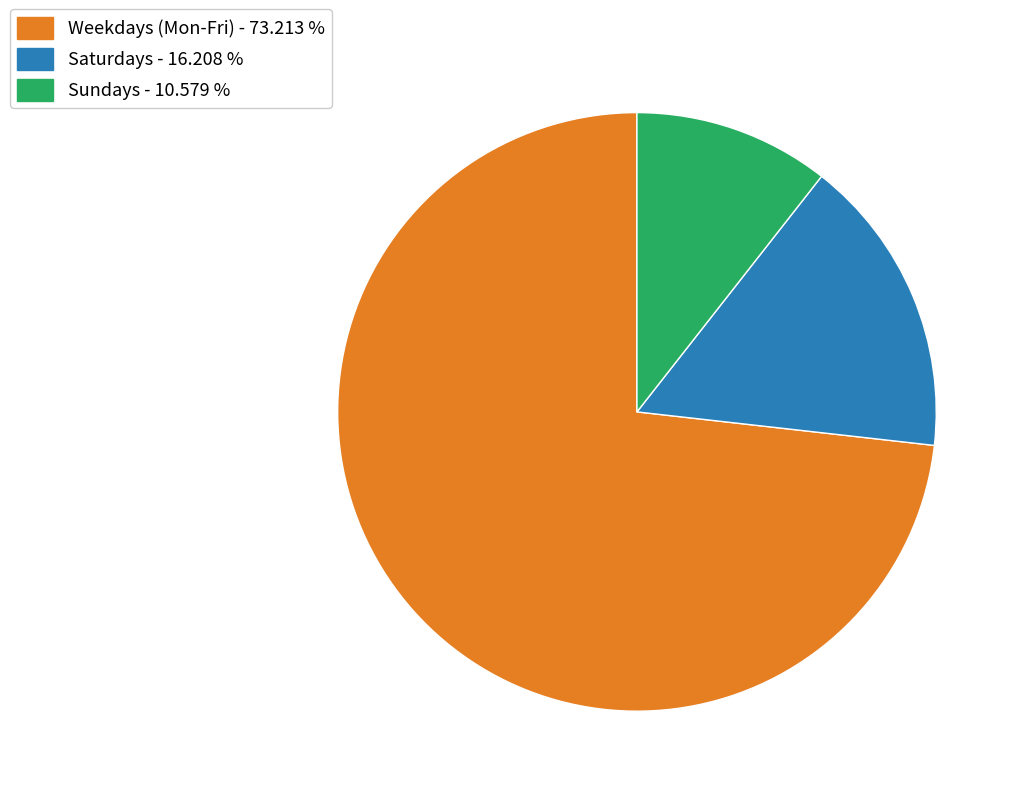

Rank the categories by value from lowest to highest.

Sundays - 10.579 %, Saturdays - 16.208 %, Weekdays (Mon-Fri) - 73.213 %